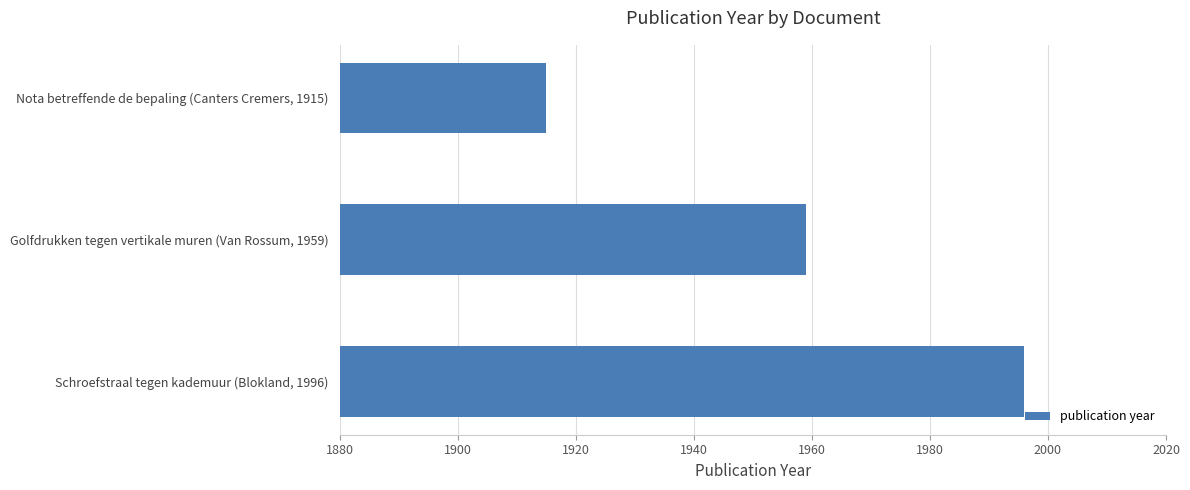

Count the values in the range 1915 to 1996.

3